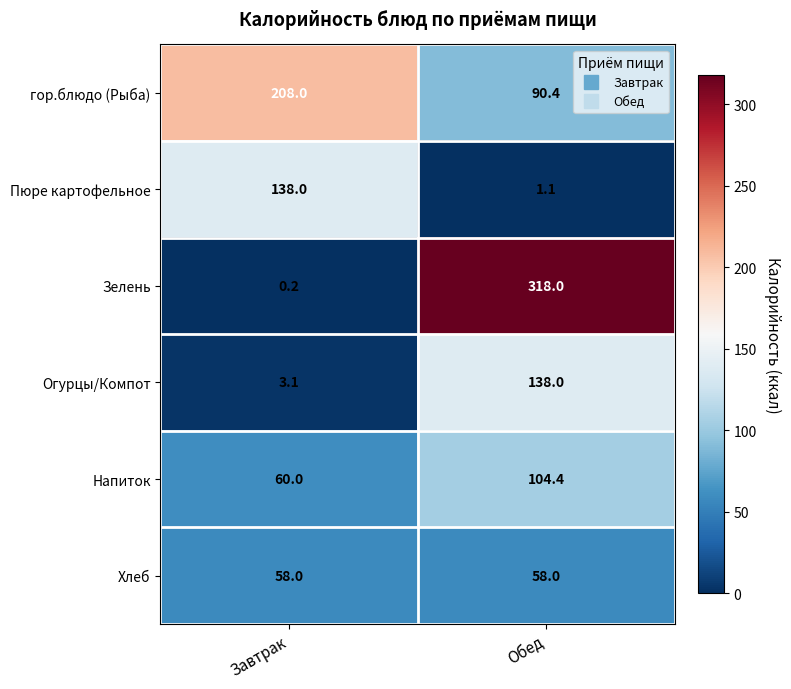

True or false: Хлеб has a value of 58.0 at Завтрак.

True